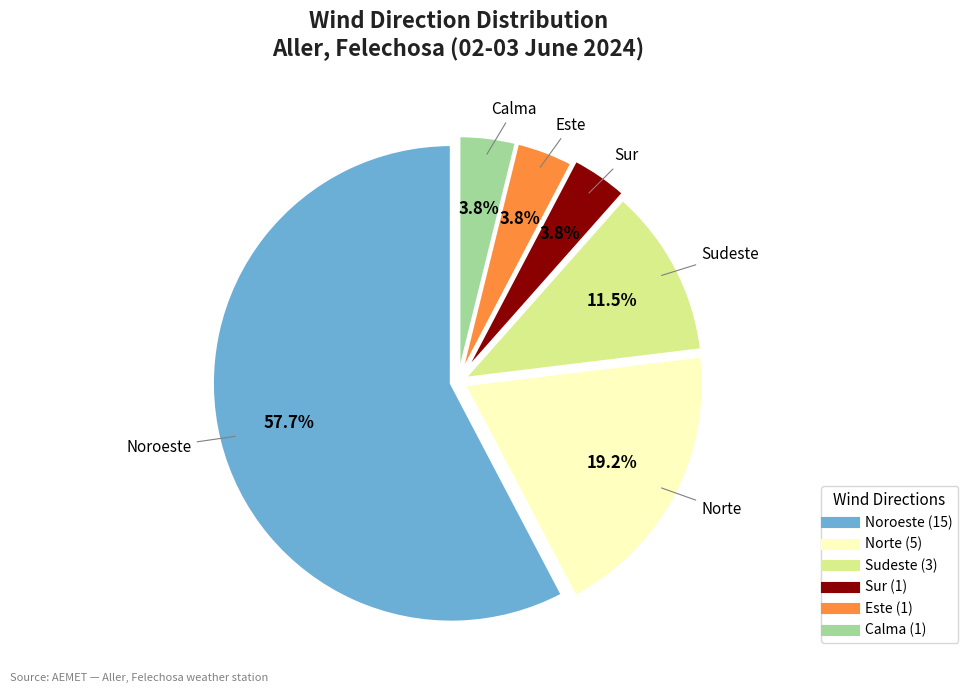

Count the number of slices in the pie.

6